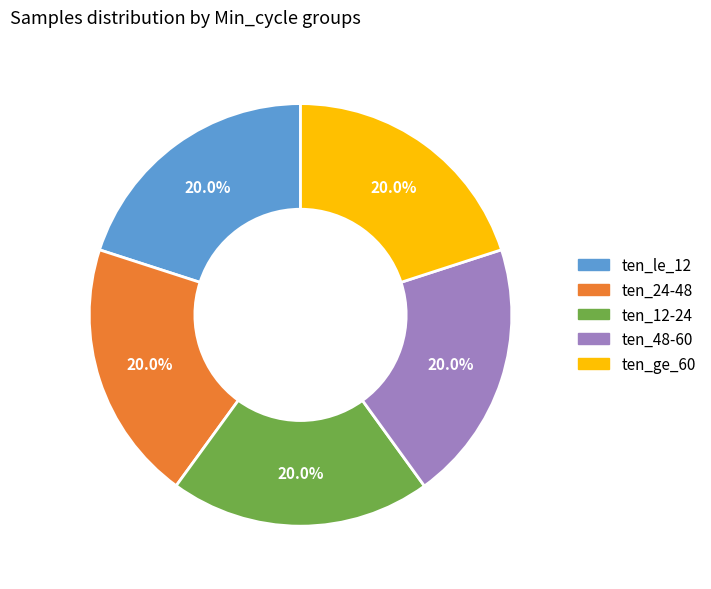

Combined, do ten_ge_60 and ten_48-60 account for over 50%?

No